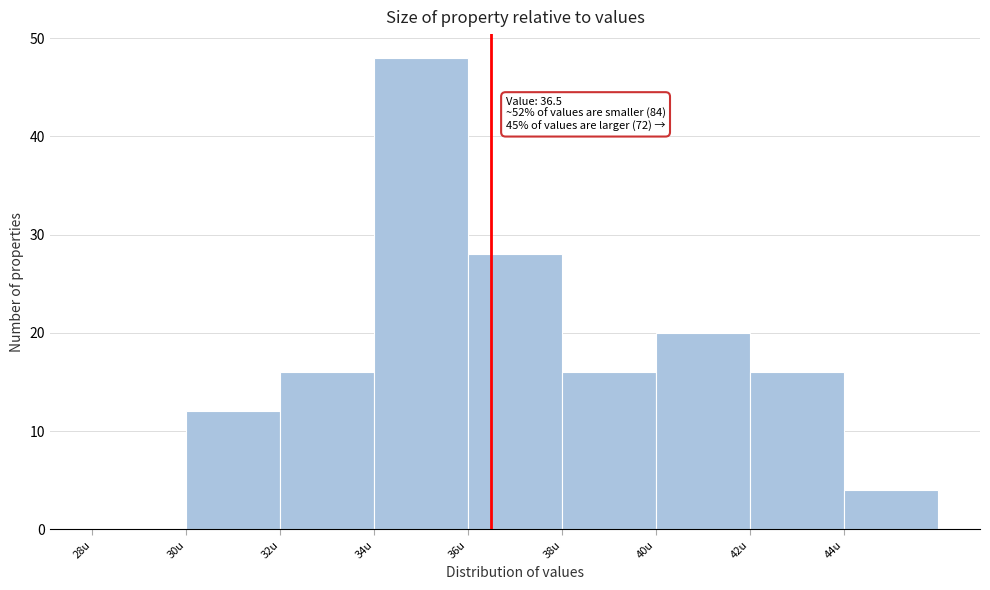

Which range on the x-axis has the tallest bar?

34 to 36